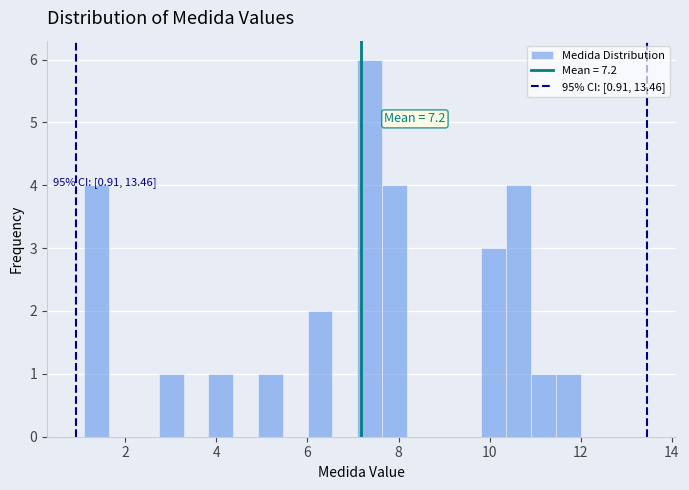

Read against the x-axis, roughly where is the centre of the tallest bar?

7.4